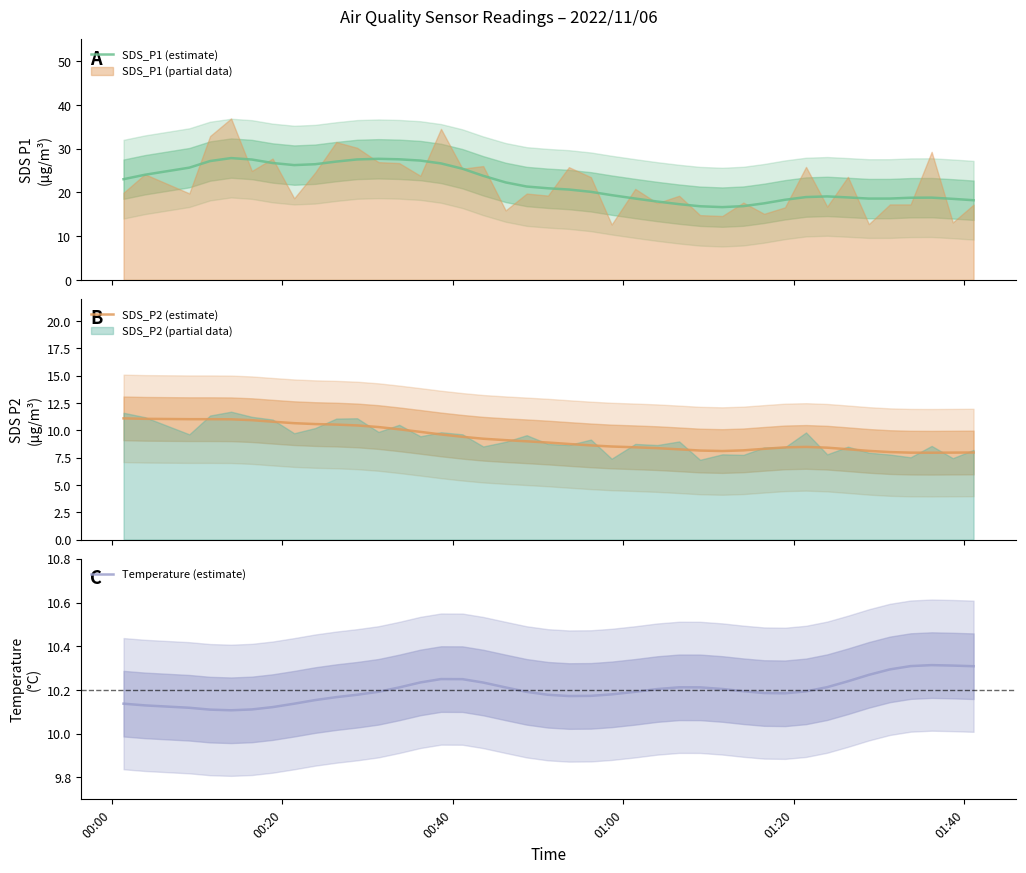

What is the highest value of the SDS_P1 (estimate) series?

27.8